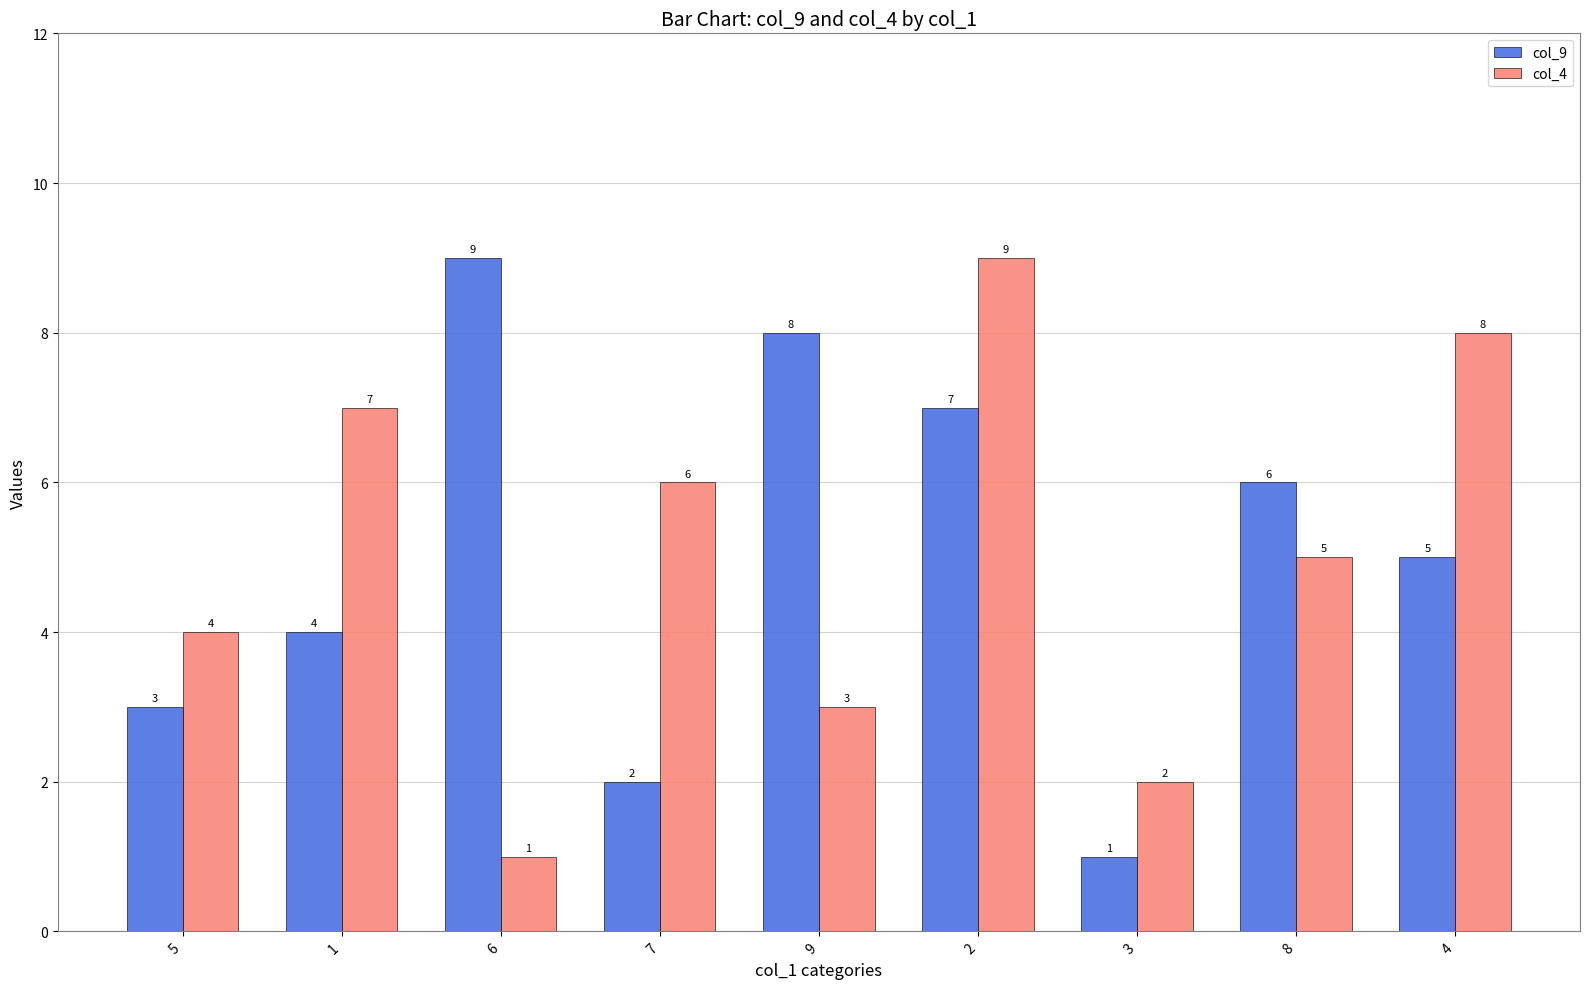

How many data points does each series have?

9